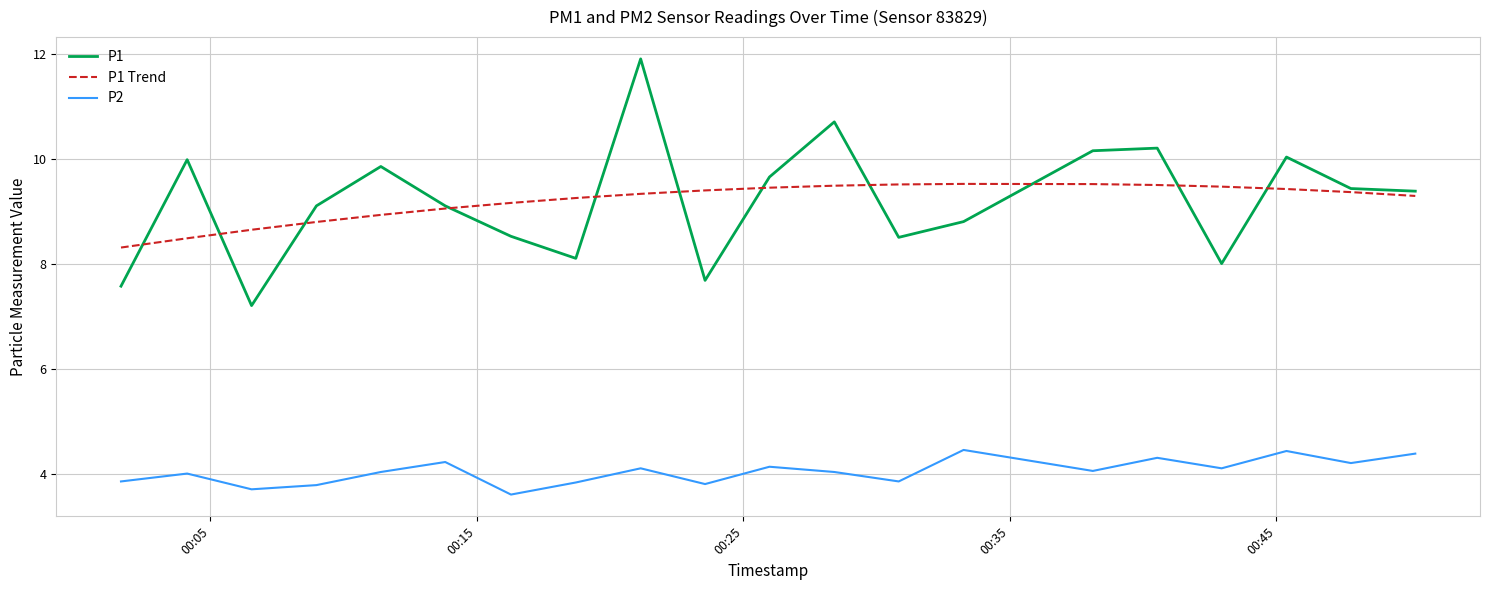

What is the highest value of the P2 series?

4.5